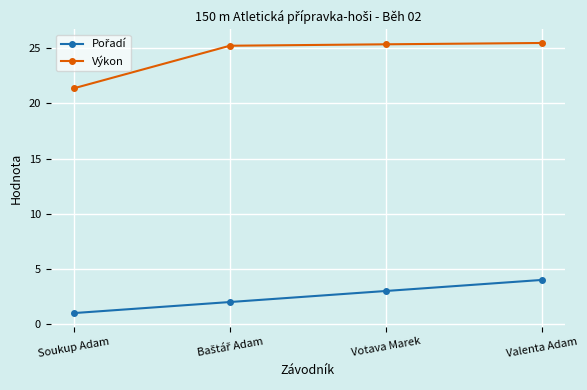

What is the average value of the Výkon series?

24.4